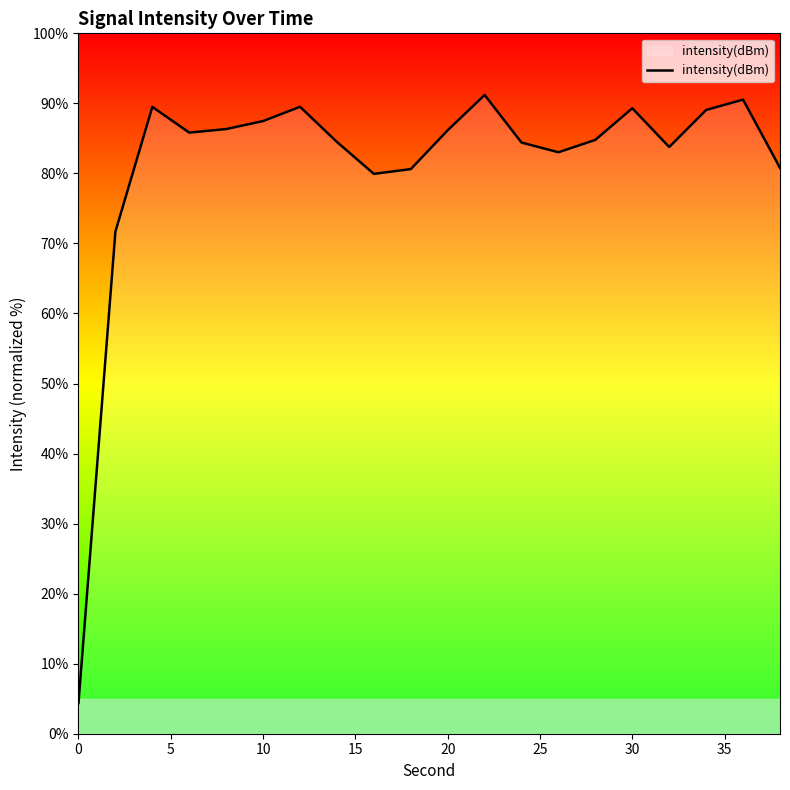

What is the minimum value shown in the chart?

4.4